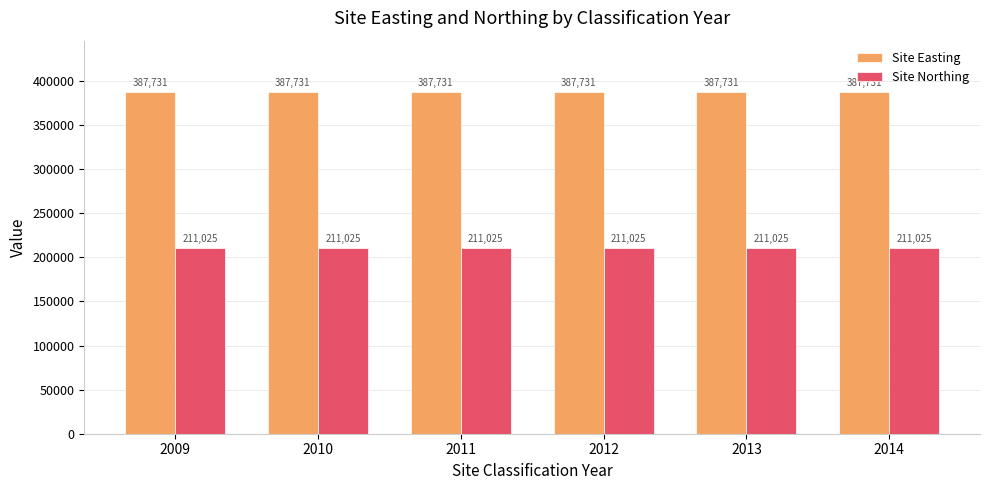

The Site Easting series shows 80297 at 2014. True or false?

False